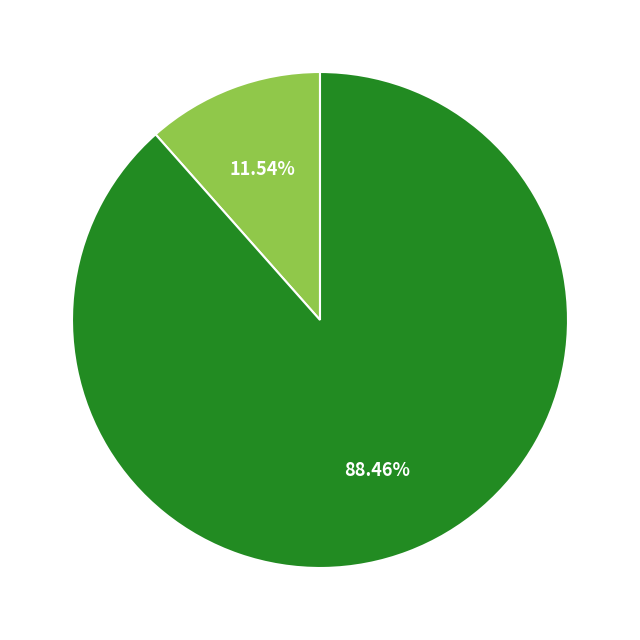

Is there a majority slice in this chart?

Yes